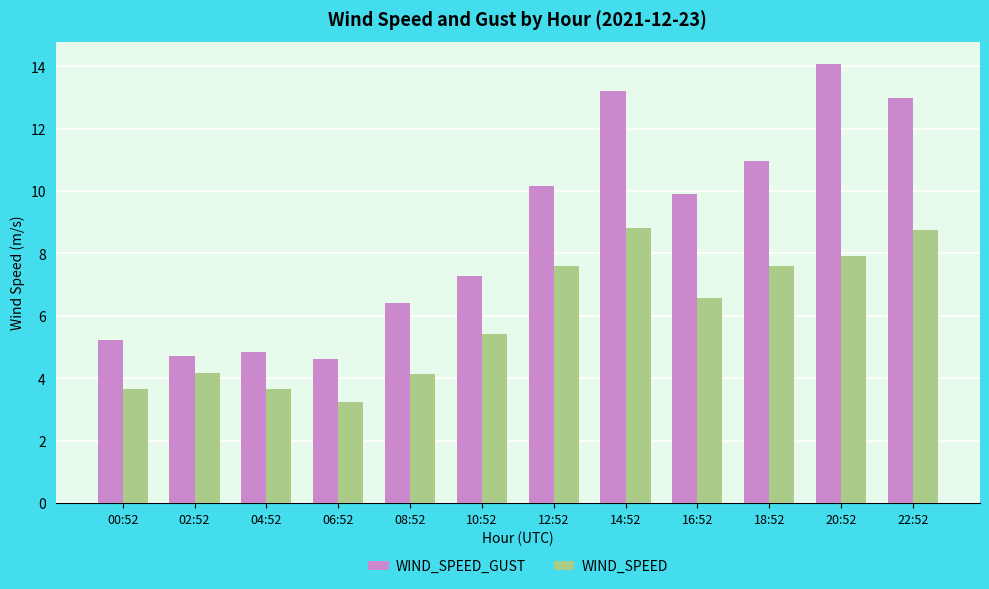

What is the greatest value displayed?

14.1